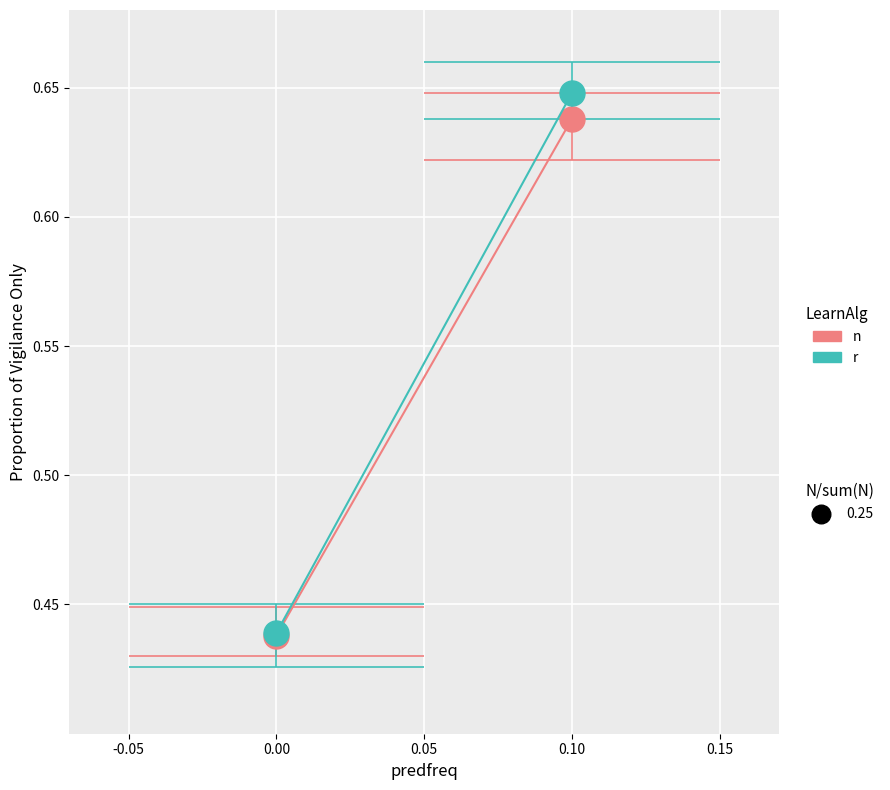

Is the value of n at 0.00 greater than the value of r at 0.00?

No